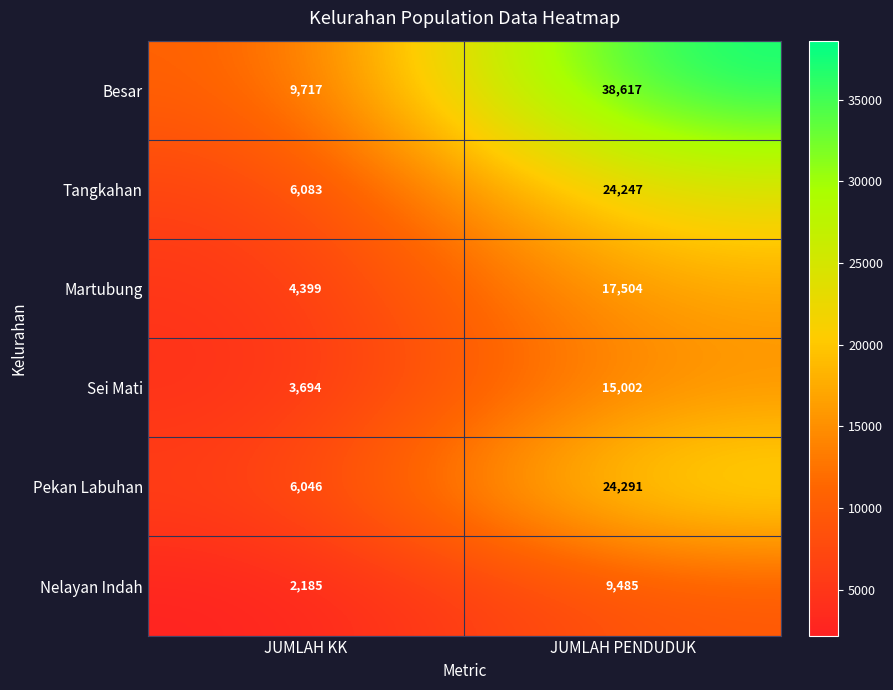

Reading left to right, extract all data points from this chart.

Besar: JUMLAH KK=9717	JUMLAH PENDUDUK=38617
Tangkahan: JUMLAH KK=6083	JUMLAH PENDUDUK=24247
Martubung: JUMLAH KK=4399	JUMLAH PENDUDUK=17504
Sei Mati: JUMLAH KK=3694	JUMLAH PENDUDUK=15002
Pekan Labuhan: JUMLAH KK=6046	JUMLAH PENDUDUK=24291
Nelayan Indah: JUMLAH KK=2185	JUMLAH PENDUDUK=9485